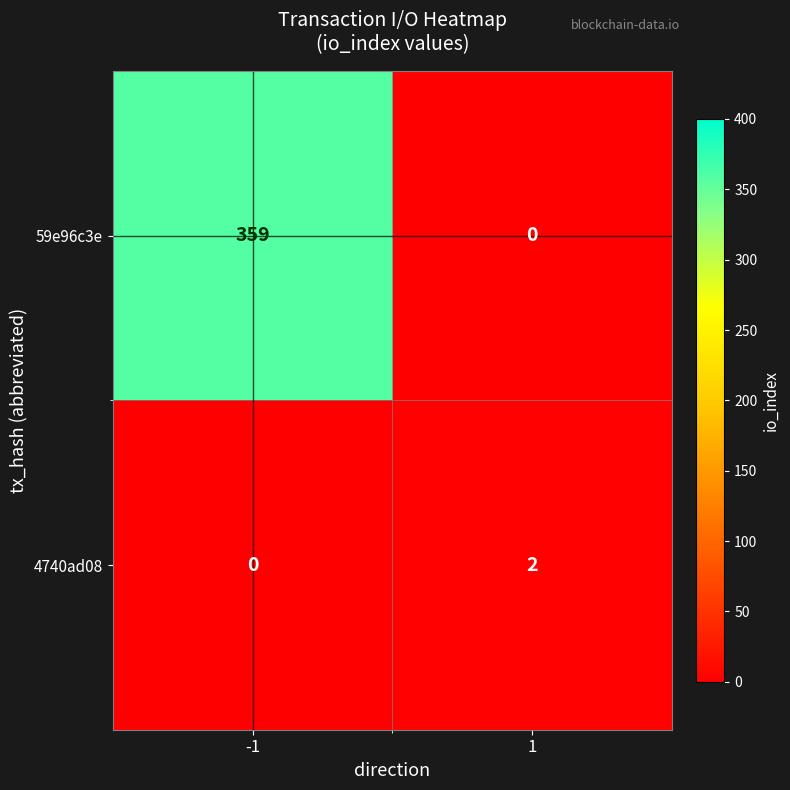

Reading left to right, extract all data points from this chart.

59e96c3e: 359	0
4740ad08: 0	2